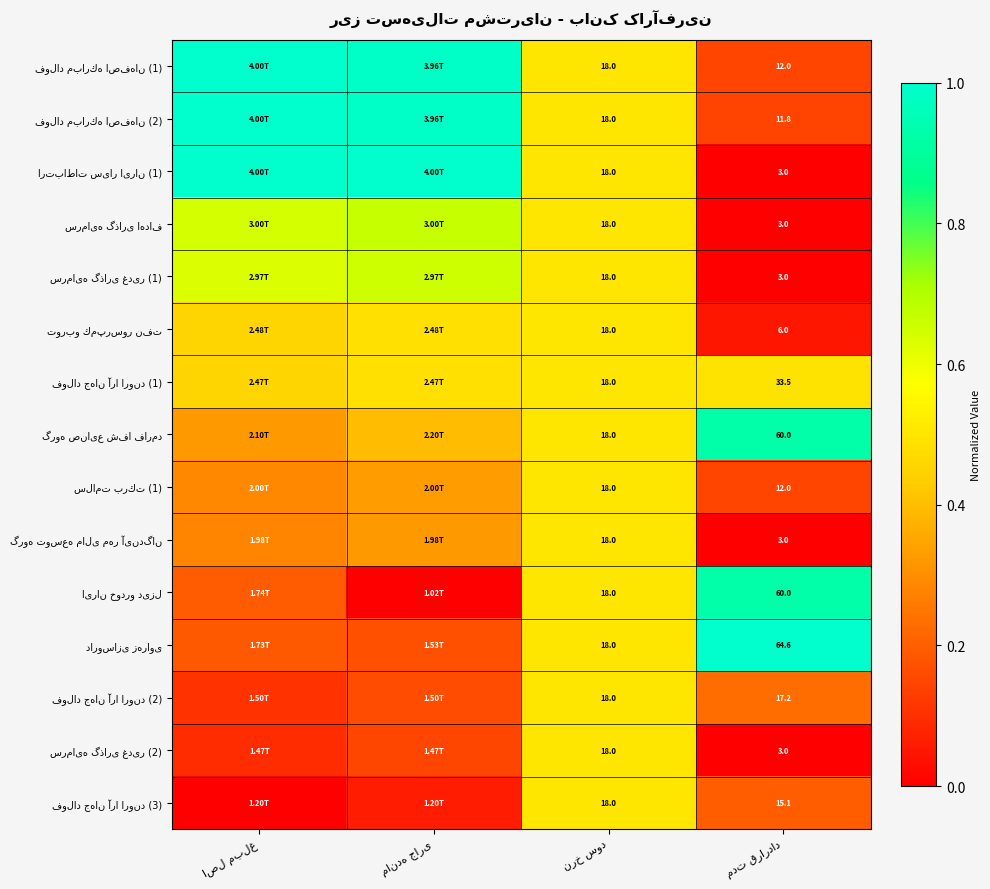

At نرخ سود, list the series in order from smallest to largest.

فولاد مباركه اصفهان (1), فولاد مباركه اصفهان (2), ارتباطات سیار ایران (1), سرمایه گذاری اهداف, سرمایه گذاری غدیر (1), توربو كمپرسور نفت, فولاد جهان آرا اروند (1), گروه صنایع شفا فارمد, سلامت بركت (1), گروه توسعه مالی مهر آیندگان, ایران خودرو دیزل, داروسازی زهراوی, فولاد جهان آرا اروند (2), سرمایه گذاری غدیر (2), فولاد جهان آرا اروند (3)